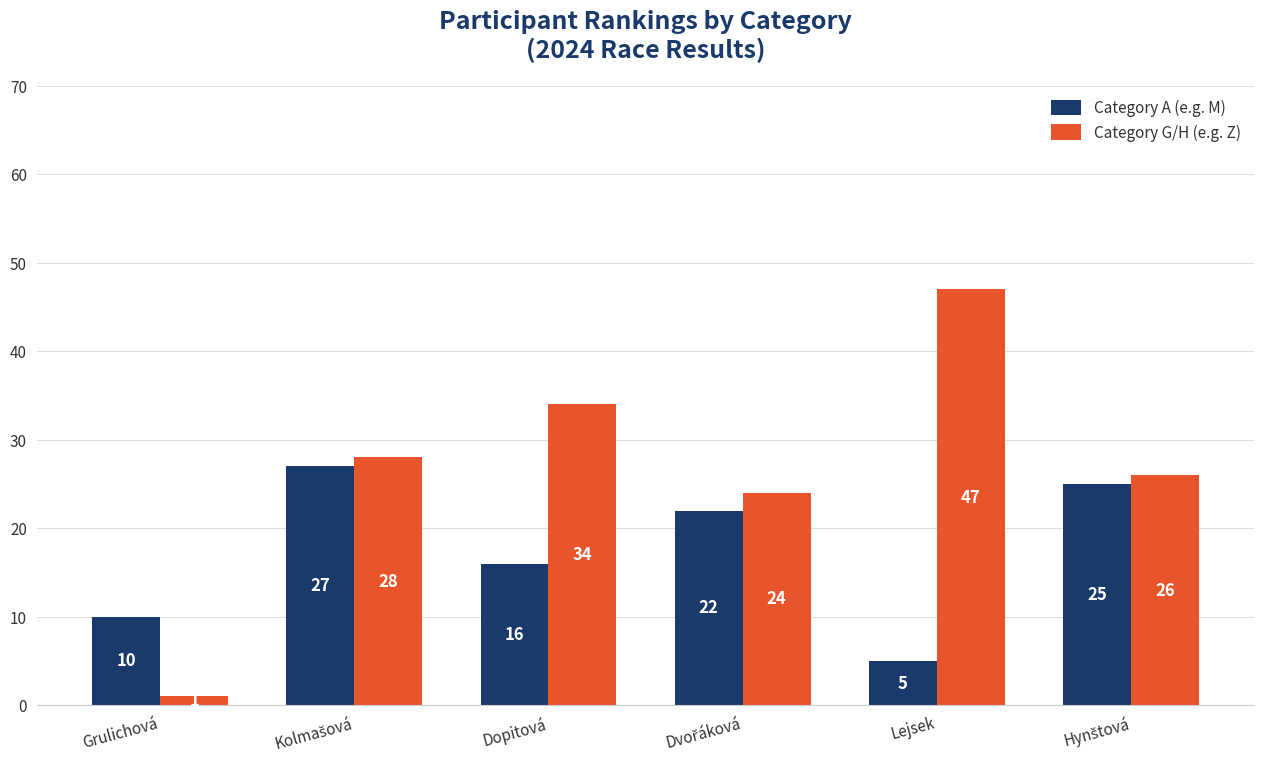

What is the difference between the maximum and minimum values in the Category G/H (e.g. Z) series?

46